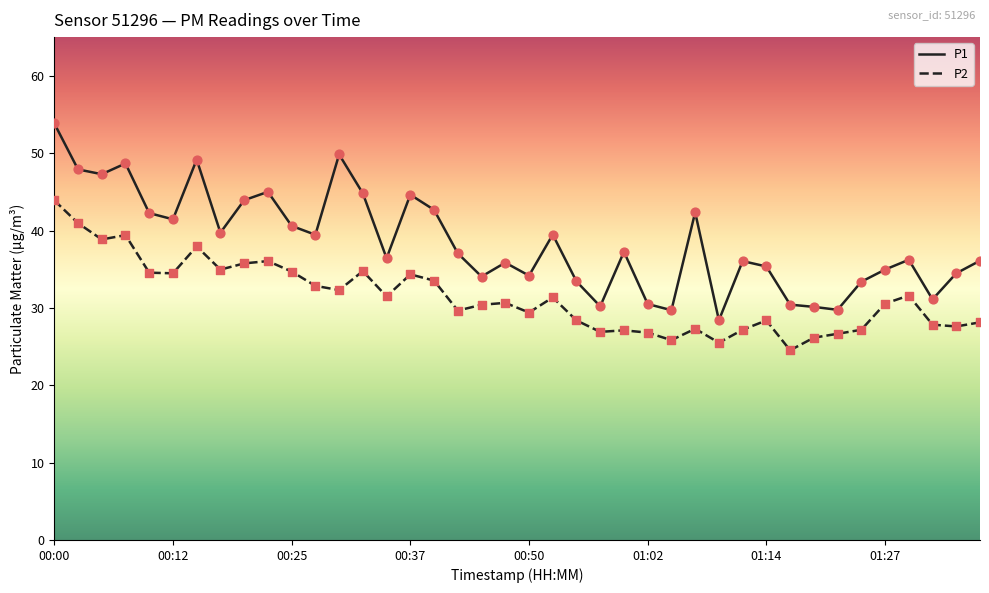

Which series has the largest total across all categories?

P1